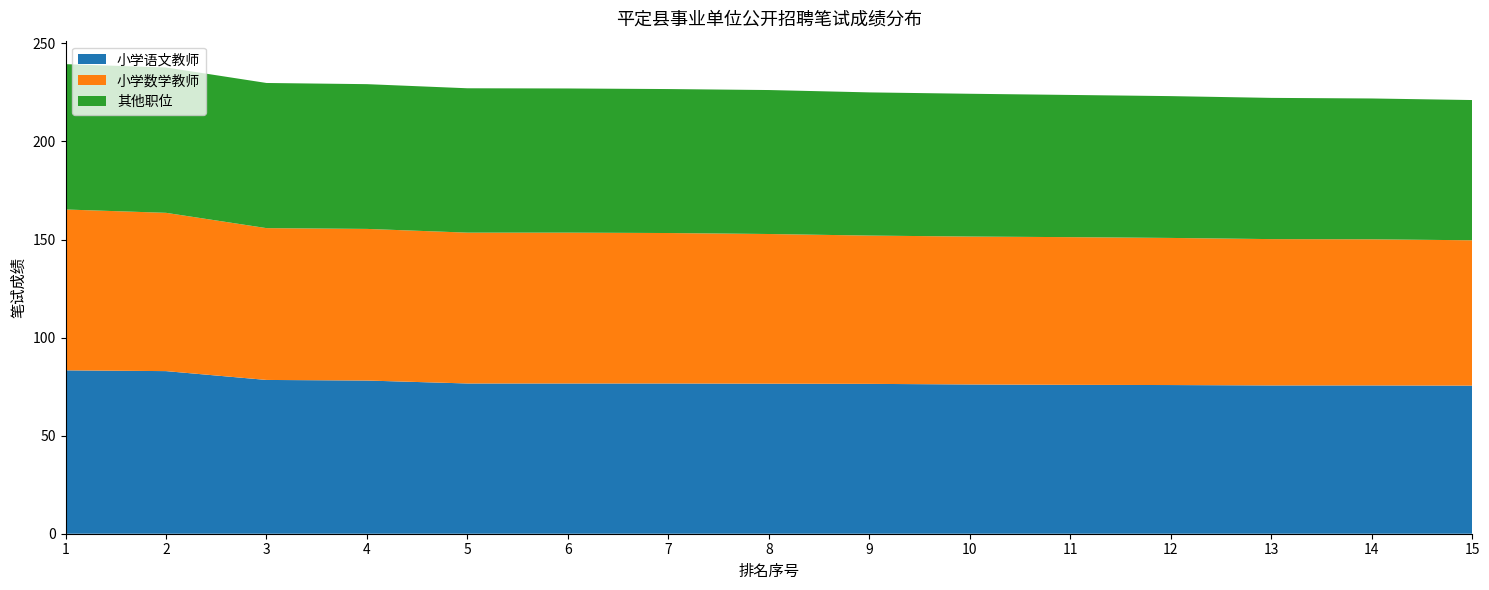

Reading left to right, extract all data points from this chart.

小学语文教师: 1=83.3	2=82.9	3=78.4	4=78.1	5=76.6	6=76.6	7=76.6	8=76.5	9=76.4	10=76.1	11=75.9	12=75.8	13=75.6	14=75.6	15=75.5
小学数学教师: 1=82.0	2=80.7	3=77.4	4=77.3	5=76.9	6=76.9	7=76.7	8=76.3	9=75.6	10=75.4	11=75.3	12=75.0	13=74.6	14=74.5	15=74.1
其他职位: 1=74.1	2=74.1	3=74.0	4=73.8	5=73.6	6=73.5	7=73.4	8=73.4	9=73.0	10=72.8	11=72.5	12=72.3	13=72.0	14=71.8	15=71.5